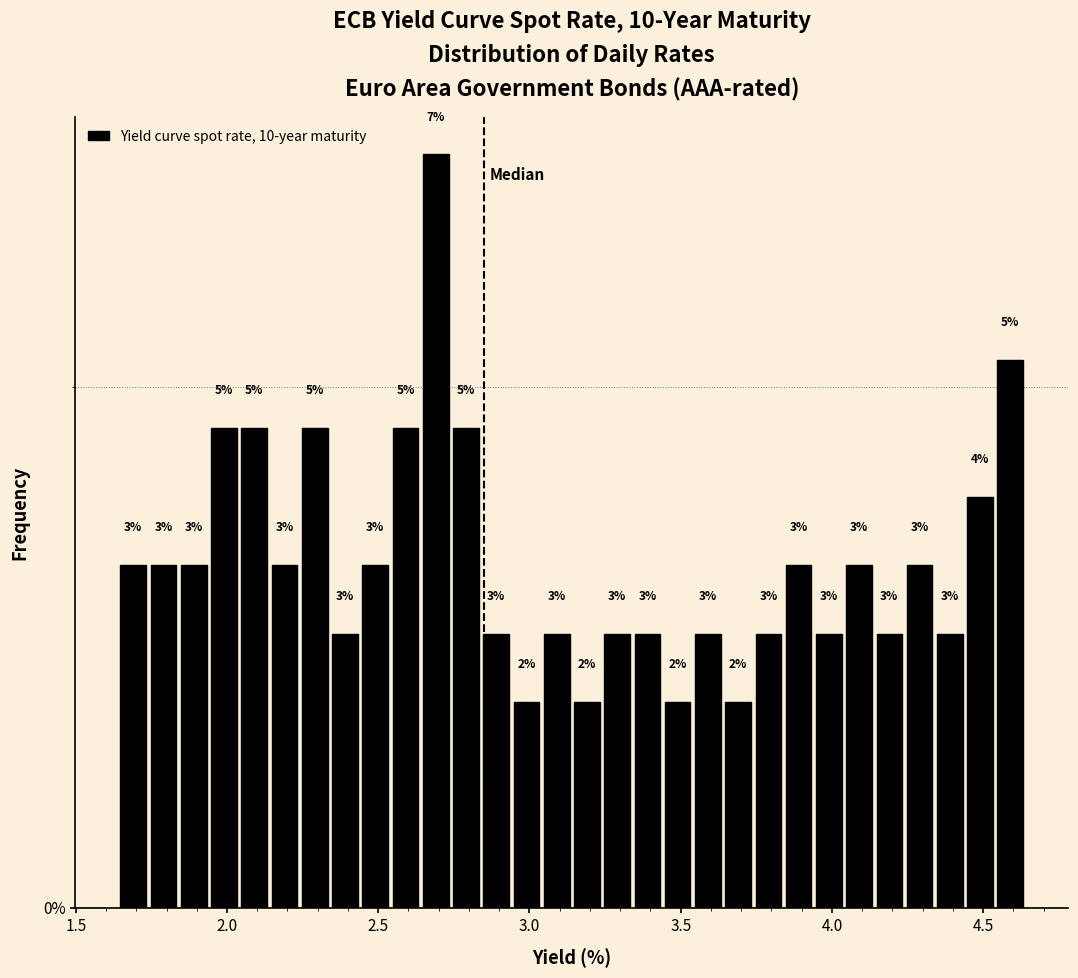

Around what value on the x-axis is the tallest bar? Give the approximate position of its centre, as read against the axis.

2.70